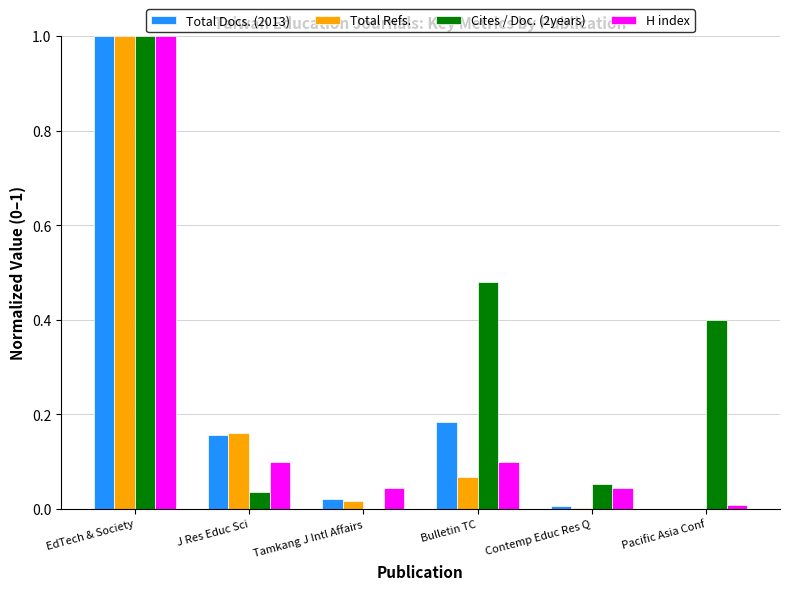

What is the greatest value displayed?

1.0